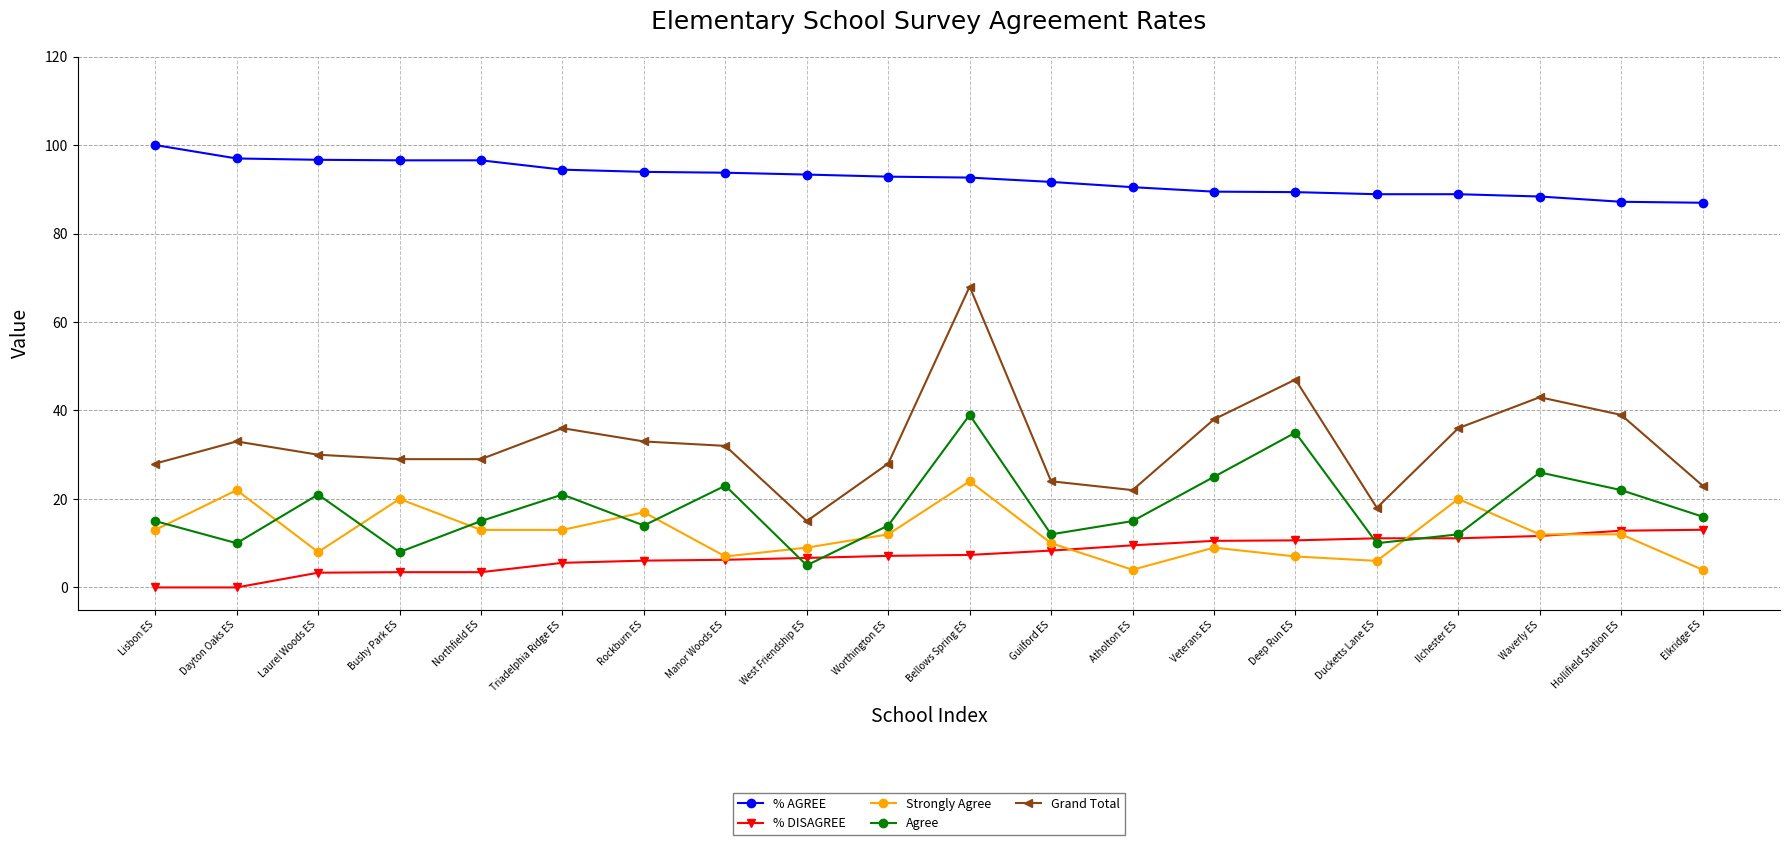

True or false: Strongly Agree and % AGREE cross at least once.

False